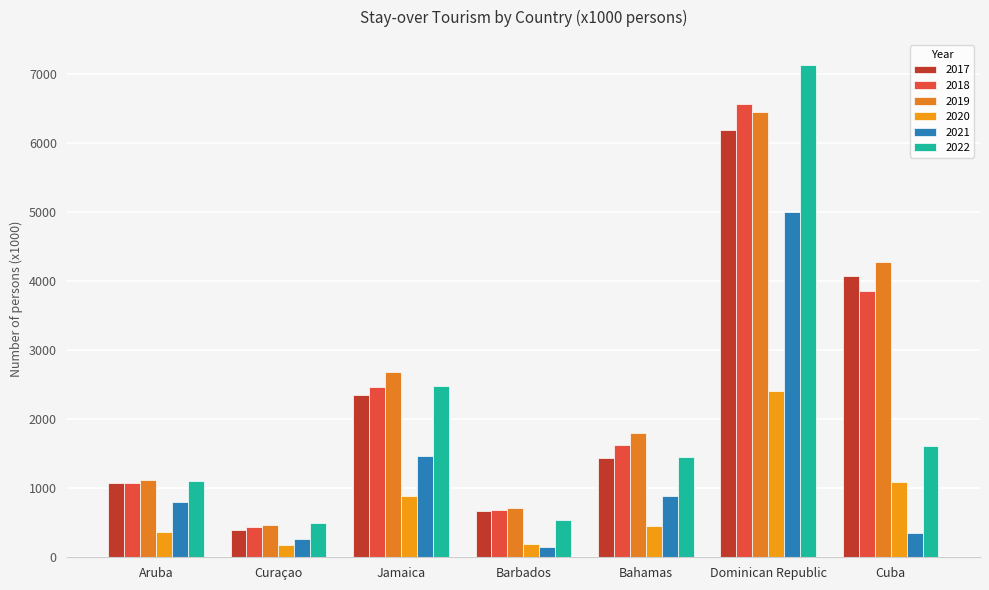

At which category is the sum across all series the highest?

Dominican Republic